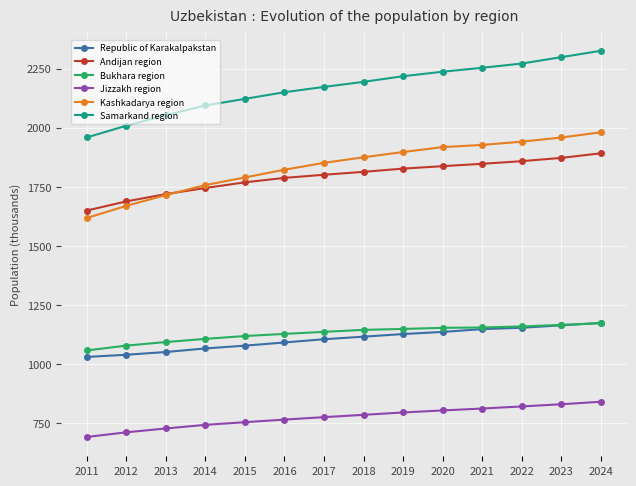

True or false: Kashkadarya region has more than 2 points higher than both neighbors.

False